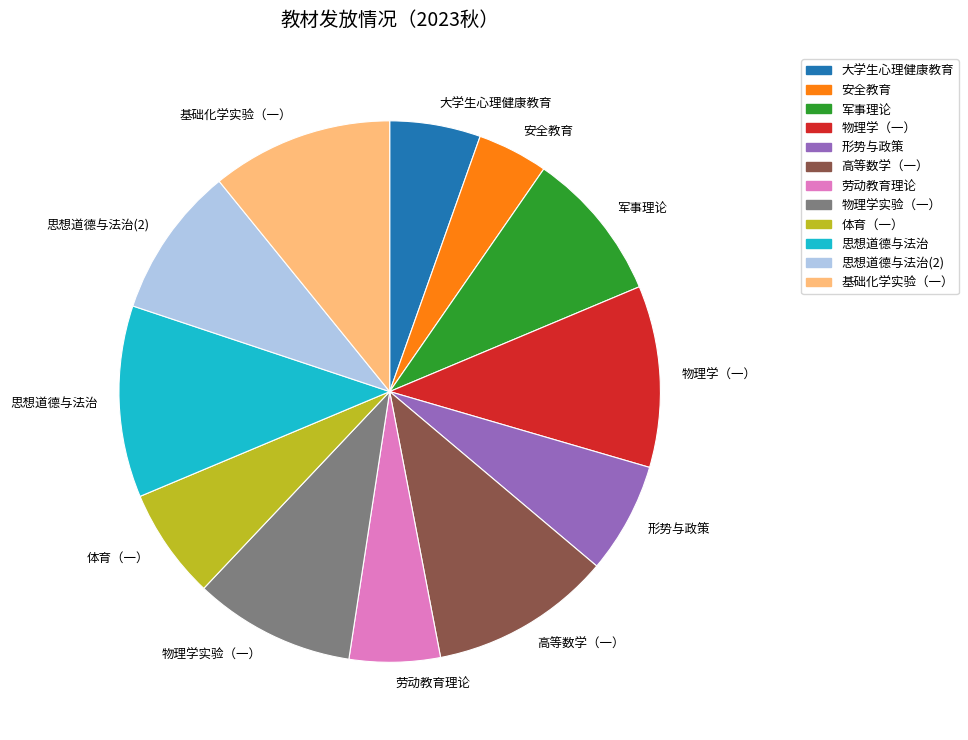

Is there any slice that represents more than half of the pie?

No